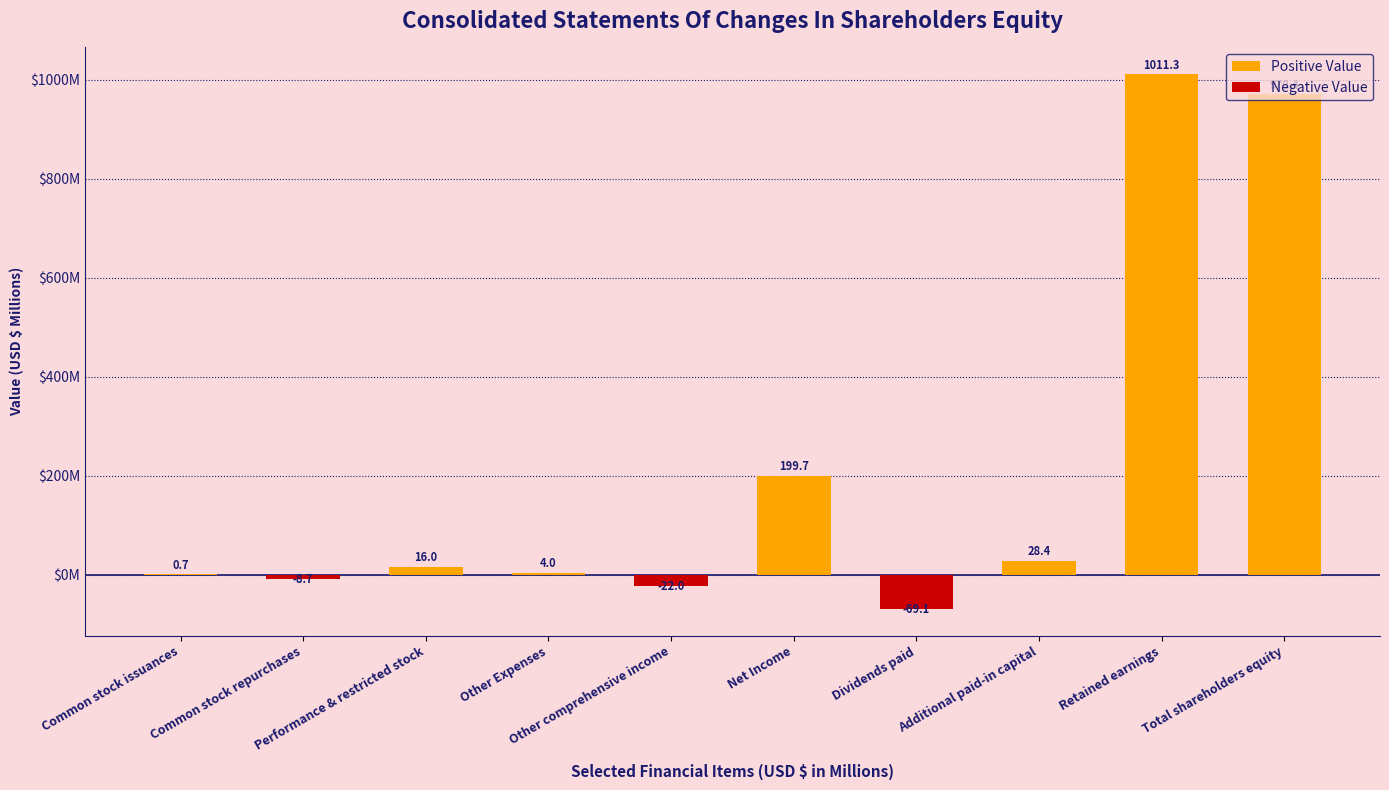

What is the sum of all values?

2130.7